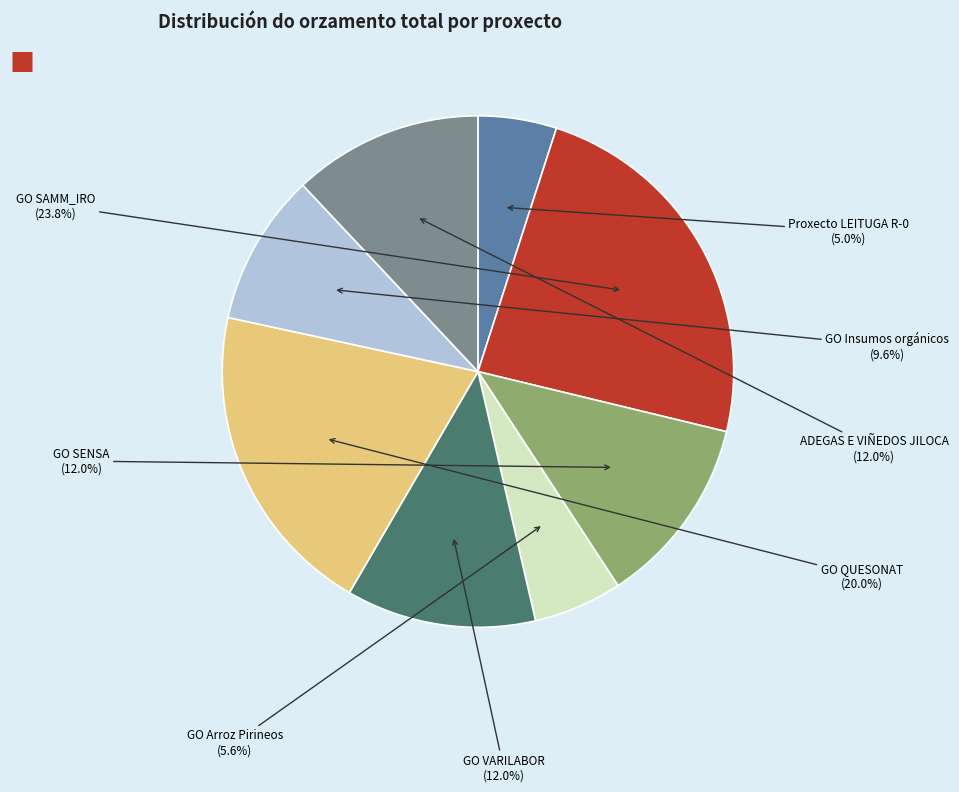

To the nearest percent, what is the difference between the GO QUESONAT and ADEGAS E VIÑEDOS JILOCA slice percentages?

8%